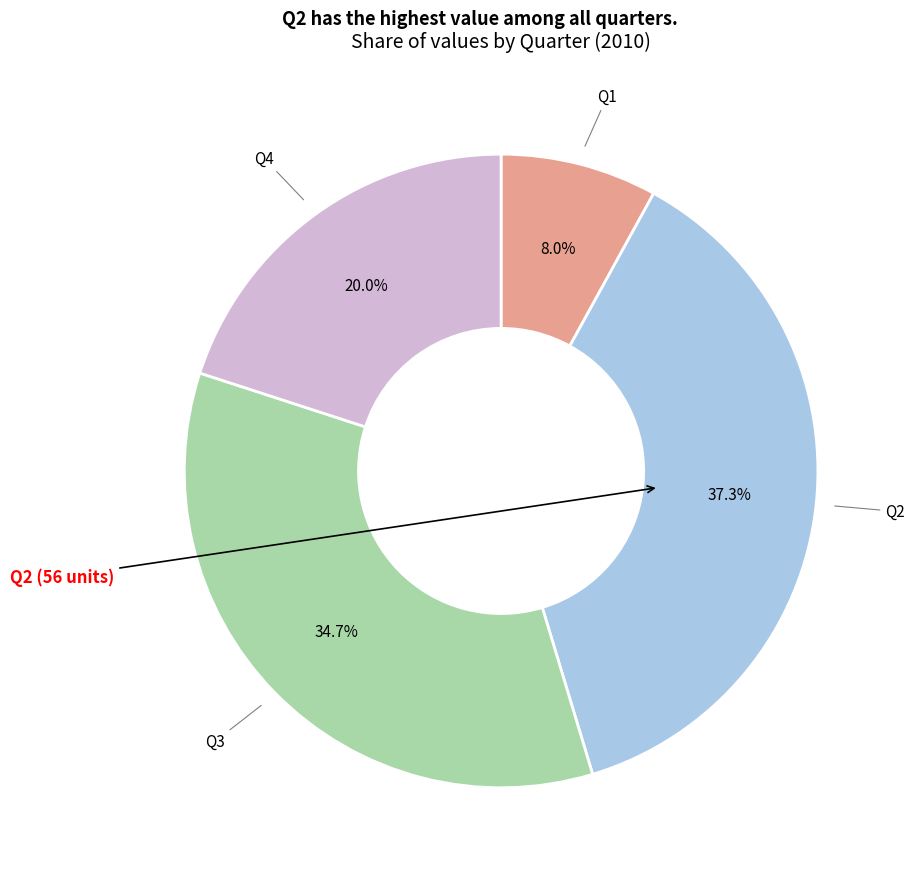

Rank the categories by value from highest to lowest.

Q2, Q3, Q4, Q1